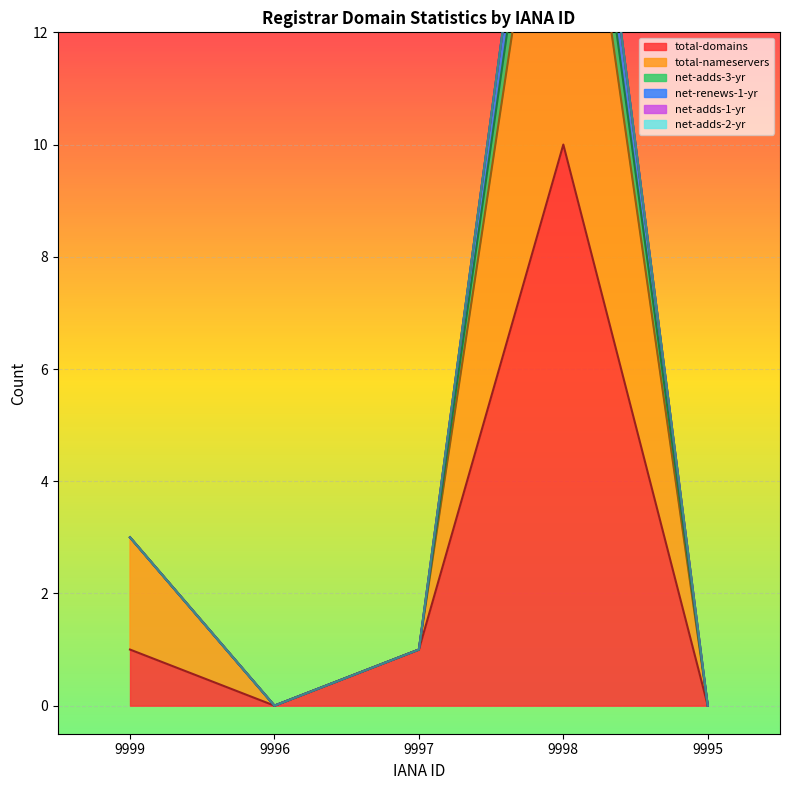

Is it true that total-domains equals 1 at 9999?

True